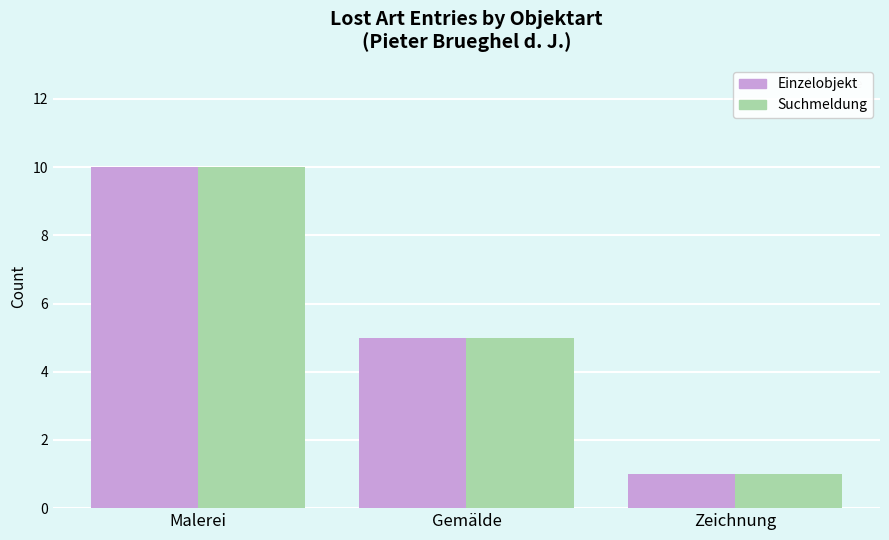

True or false: Suchmeldung has a value of 2 at Zeichnung.

False